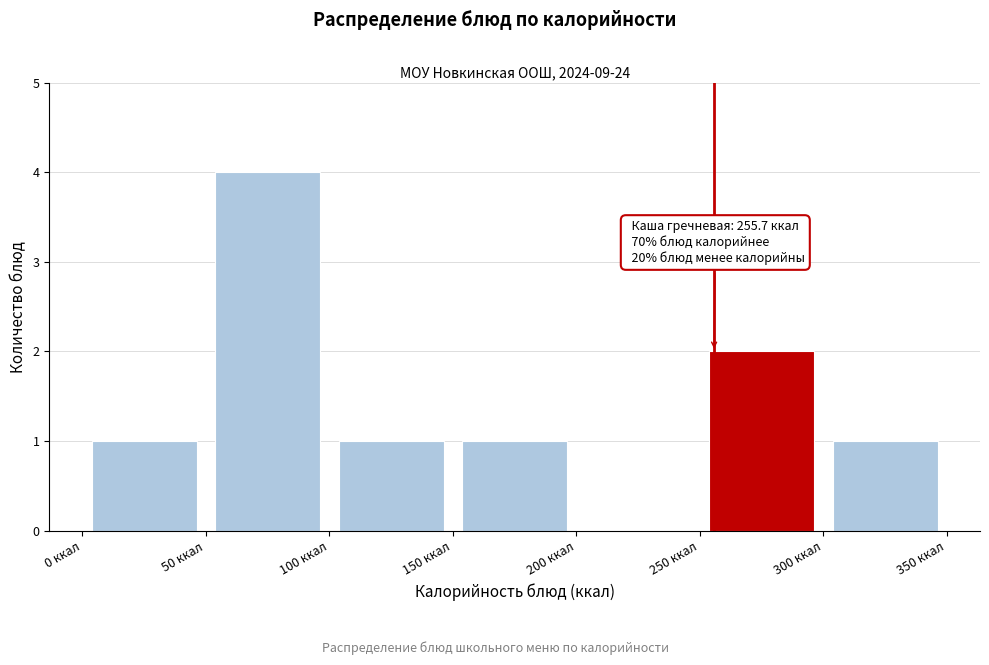

Over which range of the x-axis is the bar tallest?

50 to 100